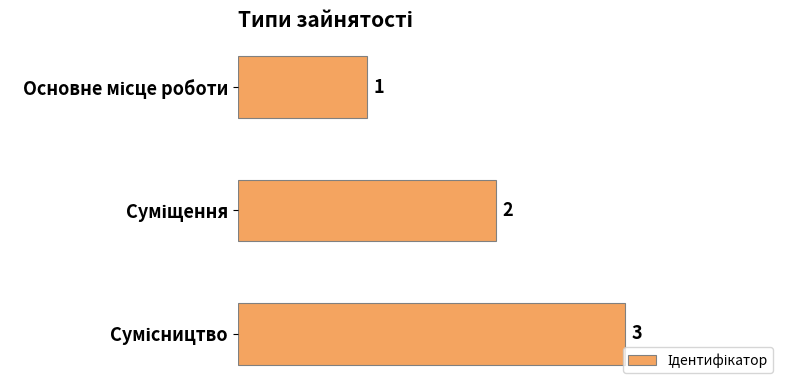

What is the sum of all values?

6